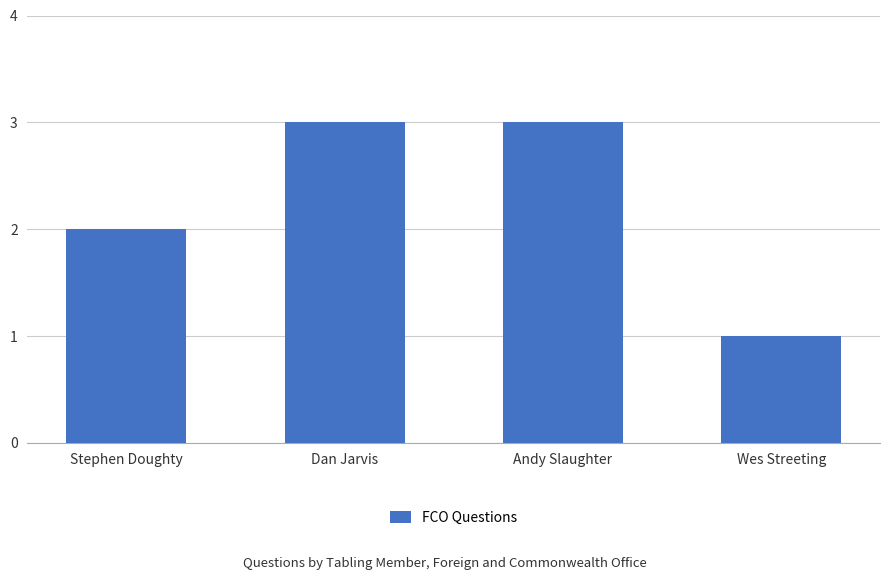

How many categories are shown in the chart?

4